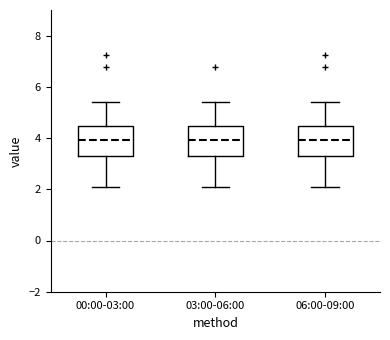

Where is the lower edge of the box for 03:00-06:00 on the y-axis? The values are not printed on the chart, so give them approximately, as read against the axis.

3.2